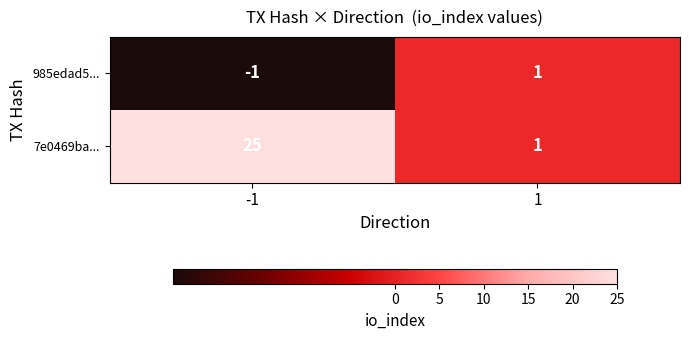

What is the greatest value displayed?

25